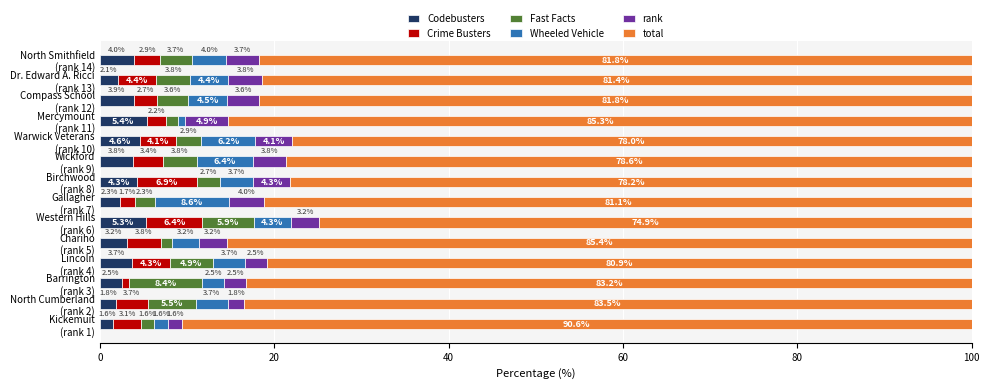

What is the lowest value of the Codebusters series?

1.6